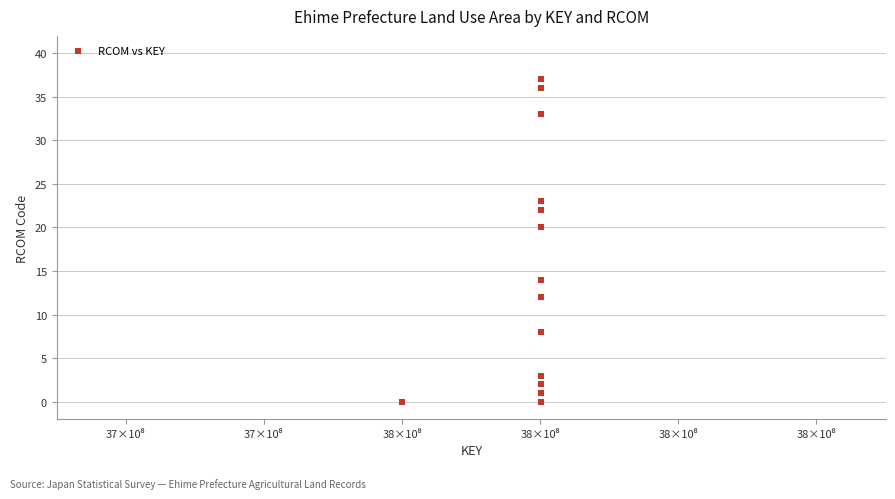

What Y value in the scatter plot is closest to 18?

20